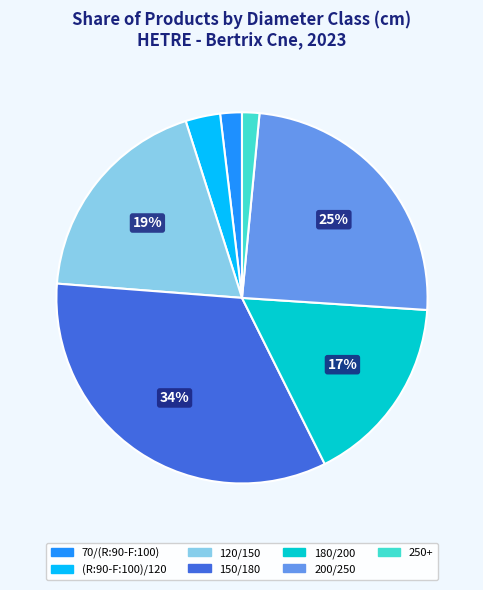

To the nearest percent, what is the difference between the 120/150 and 150/180 slice percentages?

15%